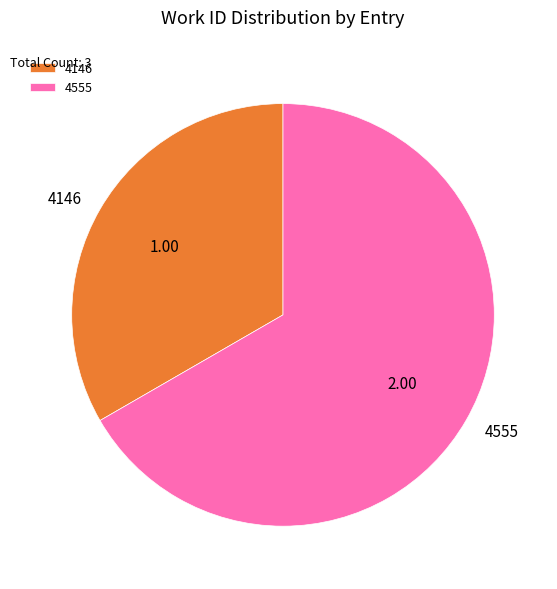

Do 4146 and 4555 together represent more than half of the pie?

Yes